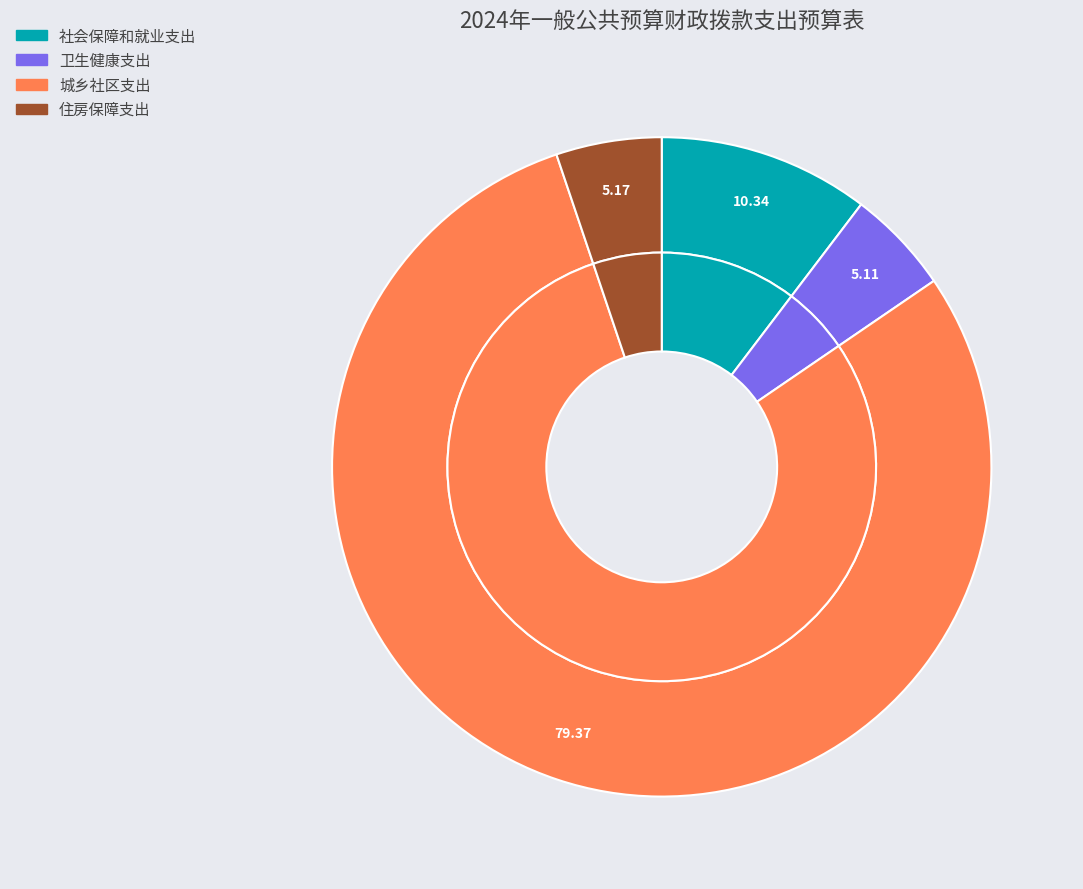

To the nearest percent, what is the difference between the largest and smallest slice percentages?

74%